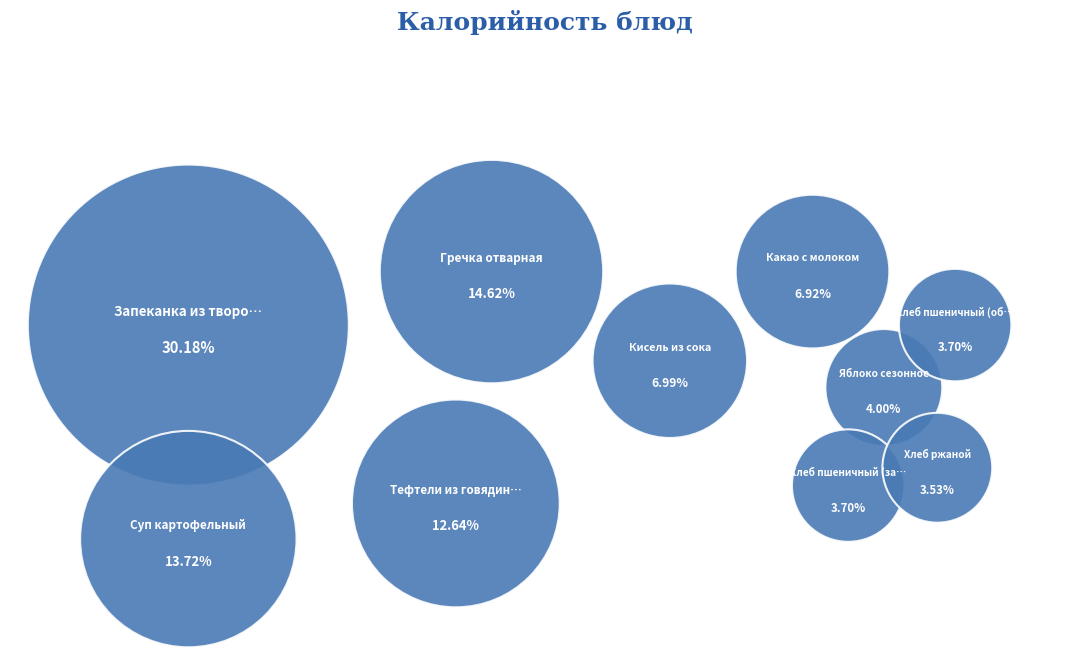

Between Хлеб пшеничный (обед) and Запеканка из творога, which is larger?

Запеканка из творога